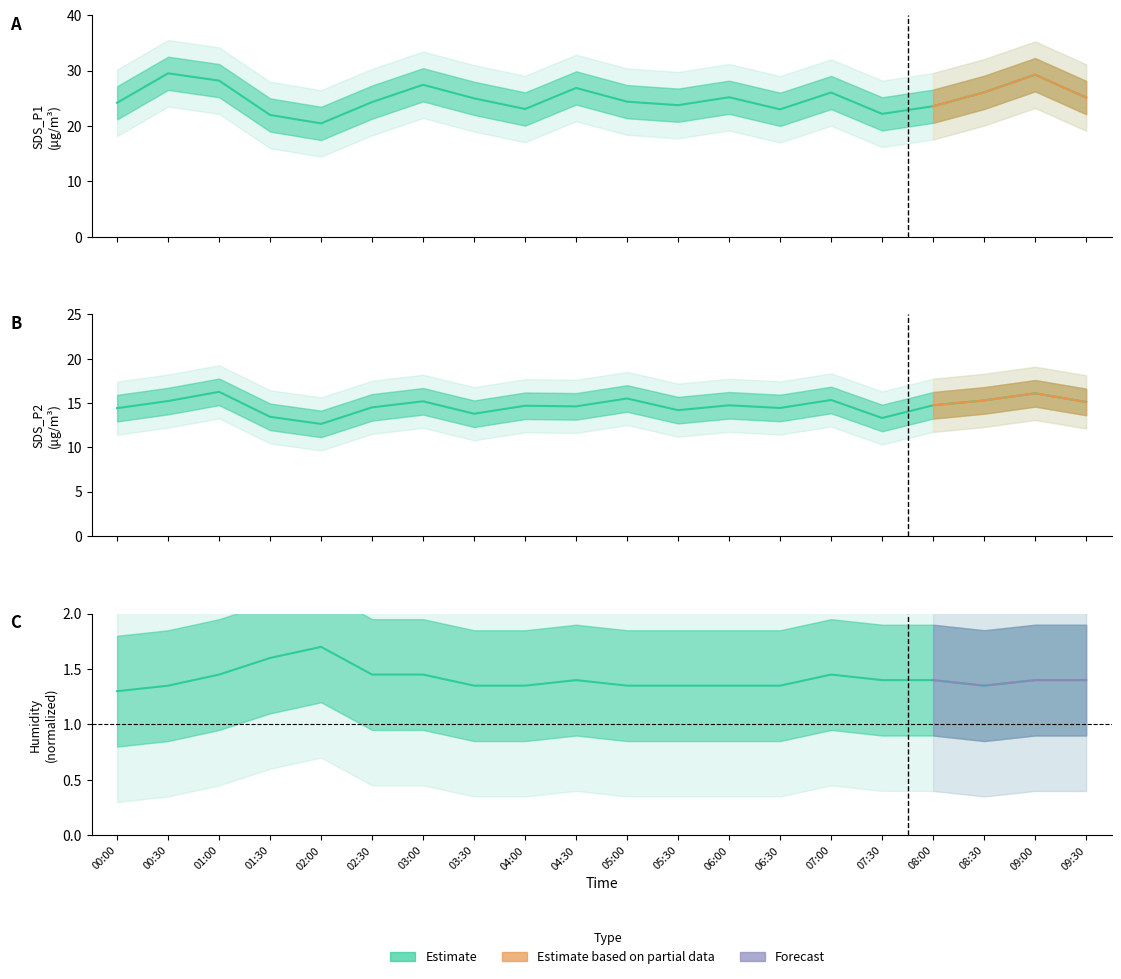

Where is Humidity nearest to the value 1?

00:00